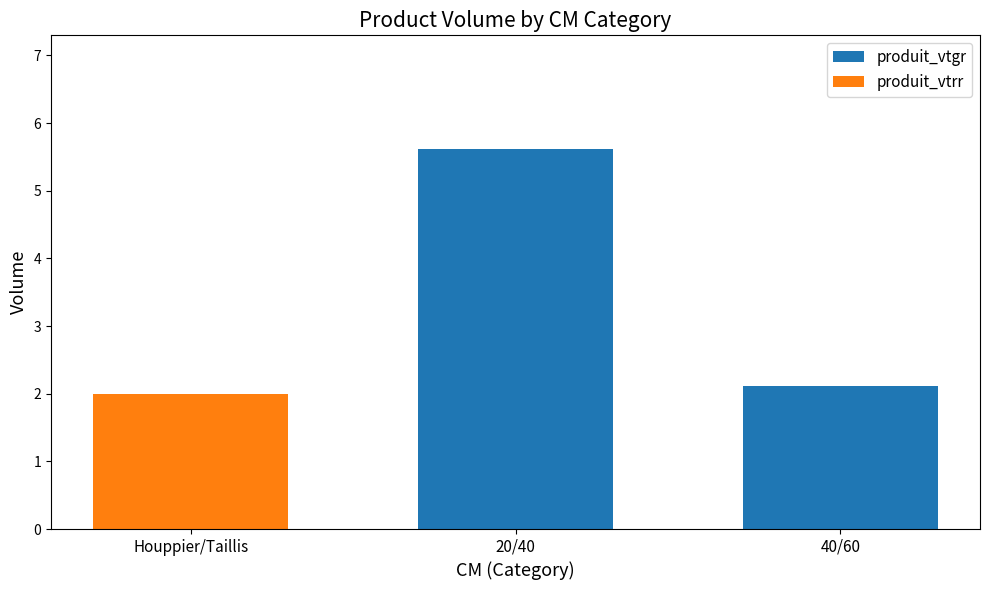

At which category is the sum across all series the highest?

20/40